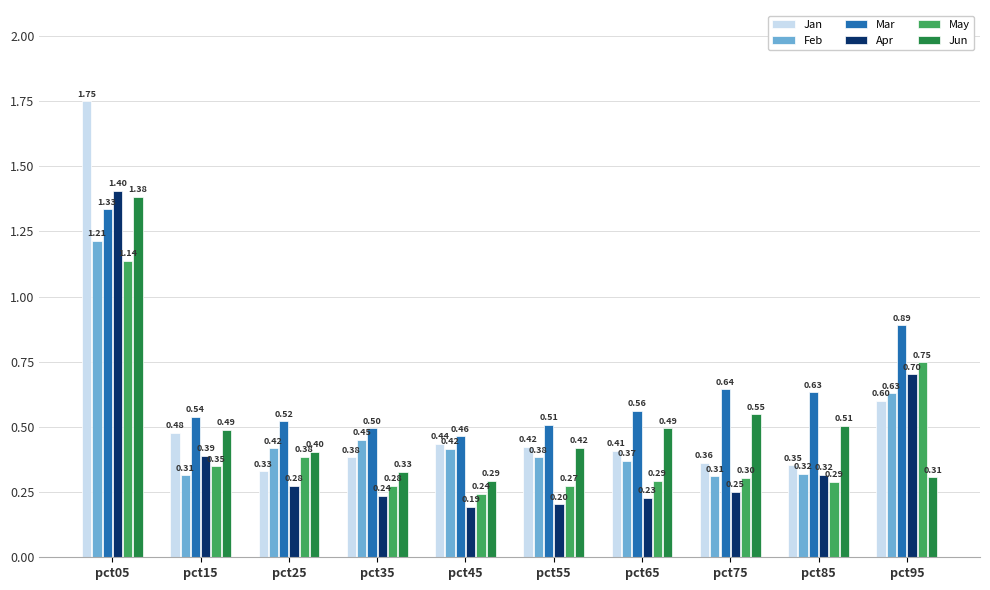

What is the average value of the Apr series?

0.4